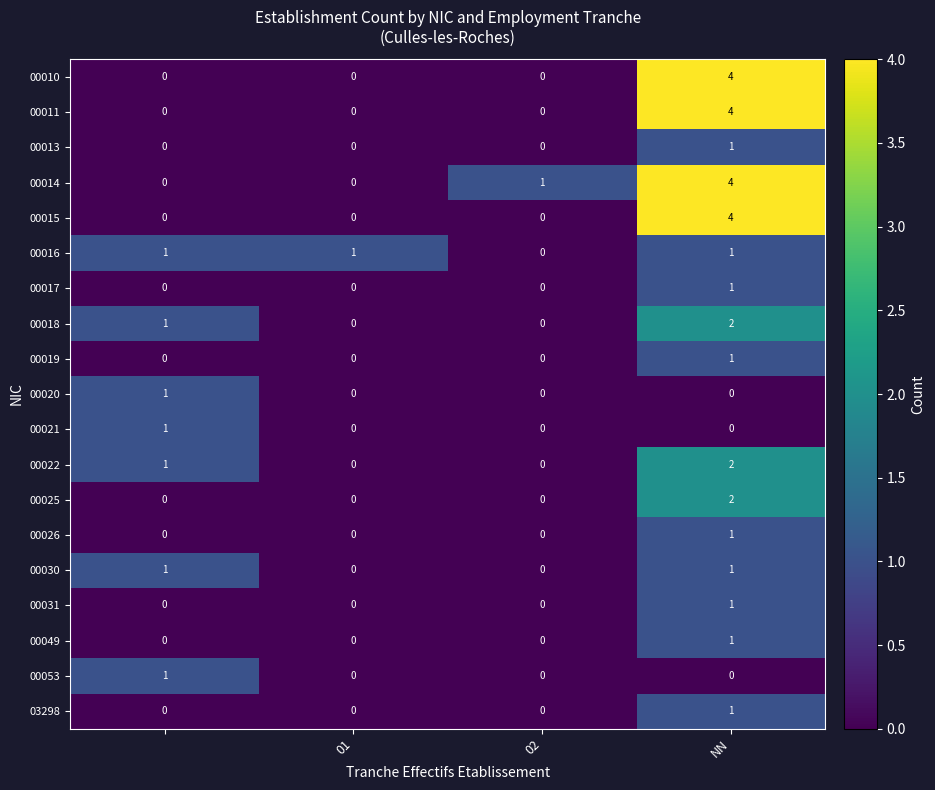

At how many categories does at least one series exceed 0?

4